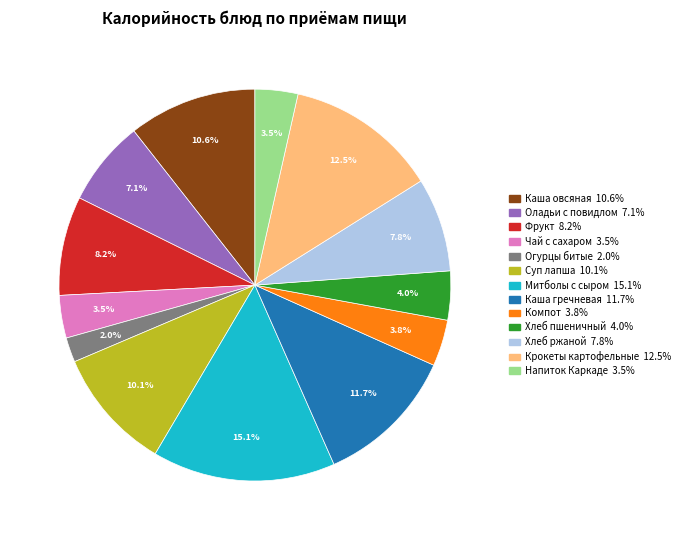

How many segments does this pie chart have?

13